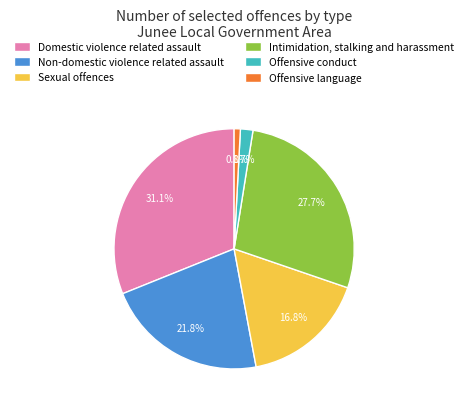

To the nearest percent, what portion does Non-domestic violence related assault represent?

22%